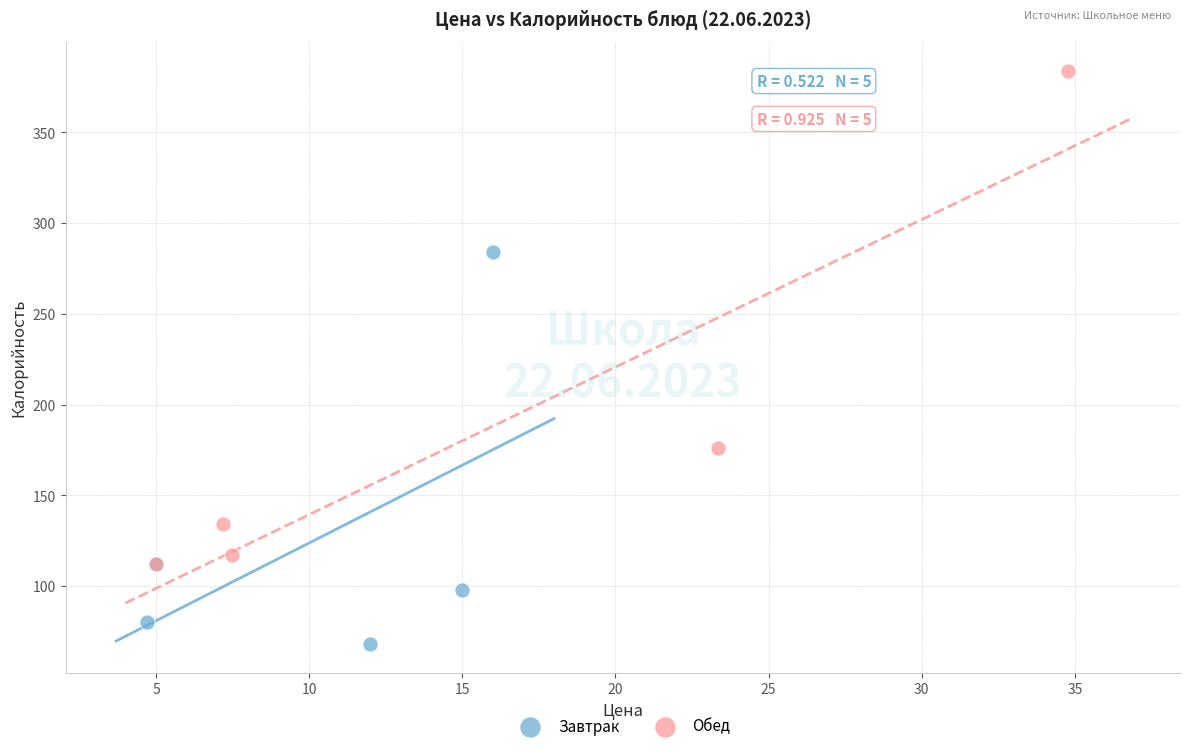

What are all the series names shown in the legend?

Завтрак, Обед